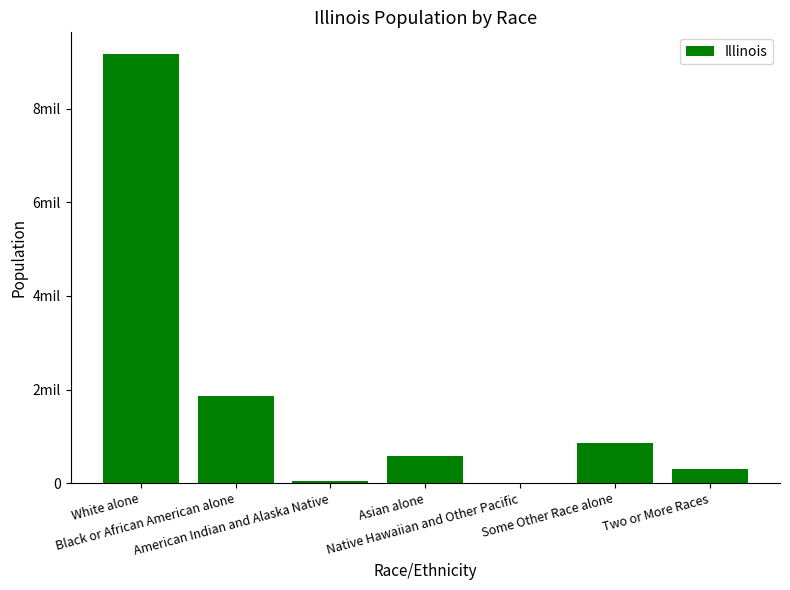

Where is the data nearest to the value 4590963?

Black or African American alone